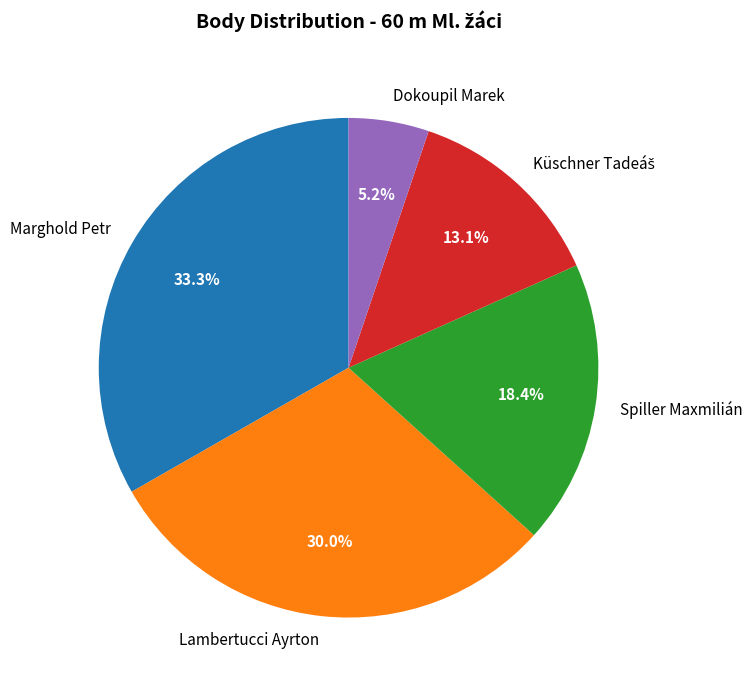

Is there any slice that represents more than half of the pie?

No